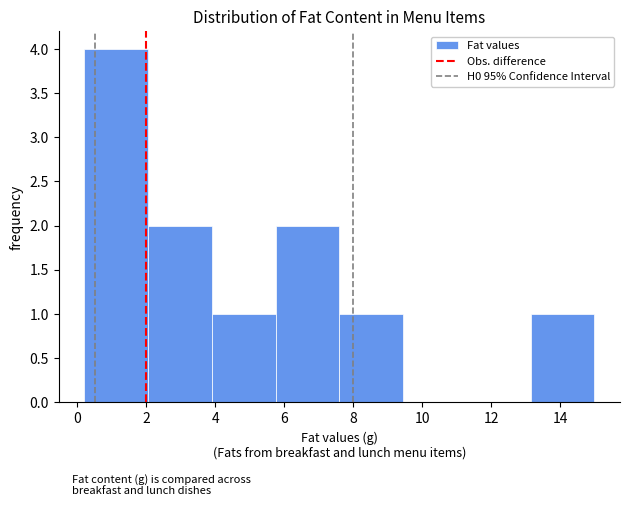

Reading left to right, list every bar in this chart as the range it spans on the x-axis followed by its height. Neither the bar edges nor the heights are printed on the chart, so give them approximately, as read against the axes.

0.20 to 2.05: 4
2.05 to 3.90: 2
3.90 to 5.75: 1
5.75 to 7.60: 2
7.60 to 9.45: 1
9.45 to 11.30: 0
11.30 to 13.15: 0
13.15 to 15.00: 1